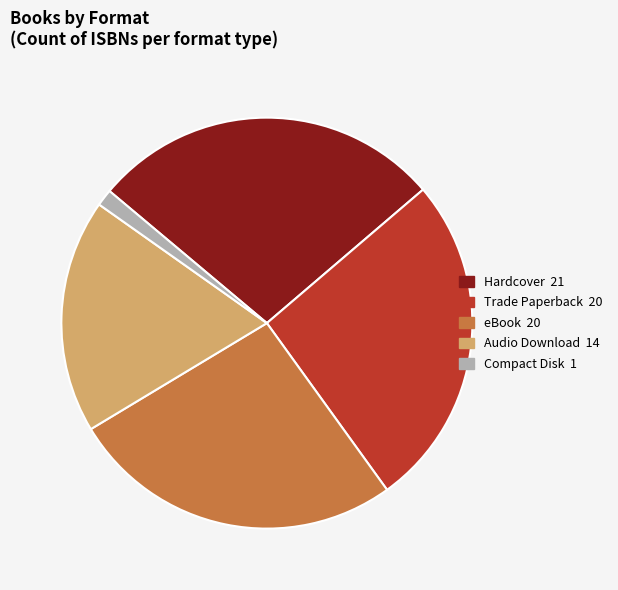

Does any single category account for the majority?

No